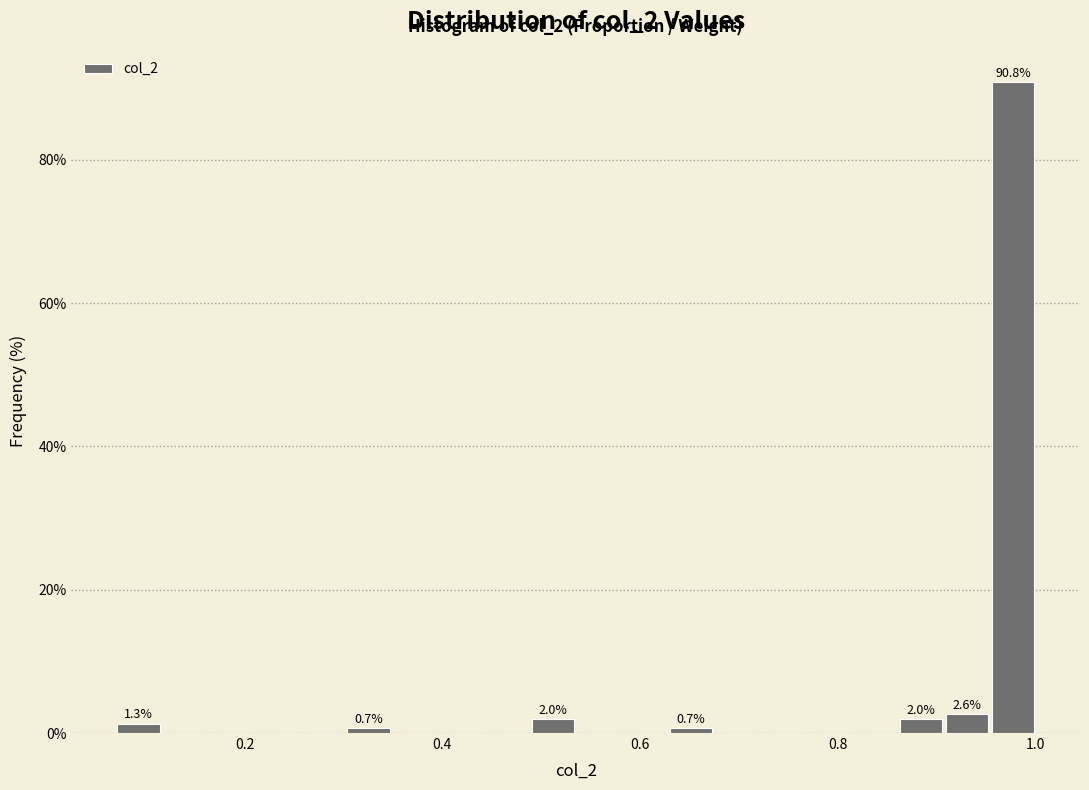

Read against the x-axis, roughly where is the centre of the tallest bar?

0.98